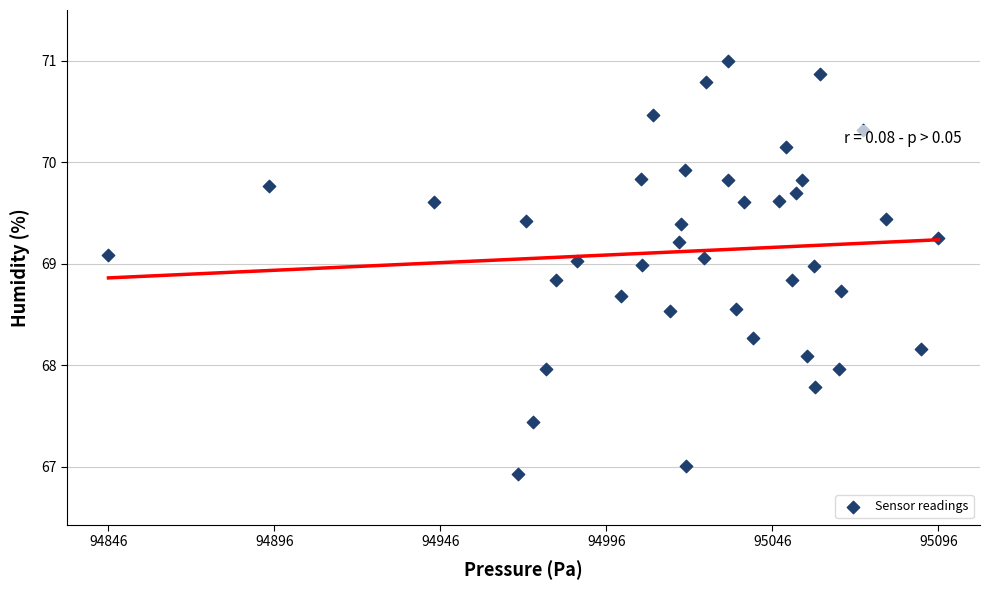

What is the range of Y values (max minus min)?

4.1